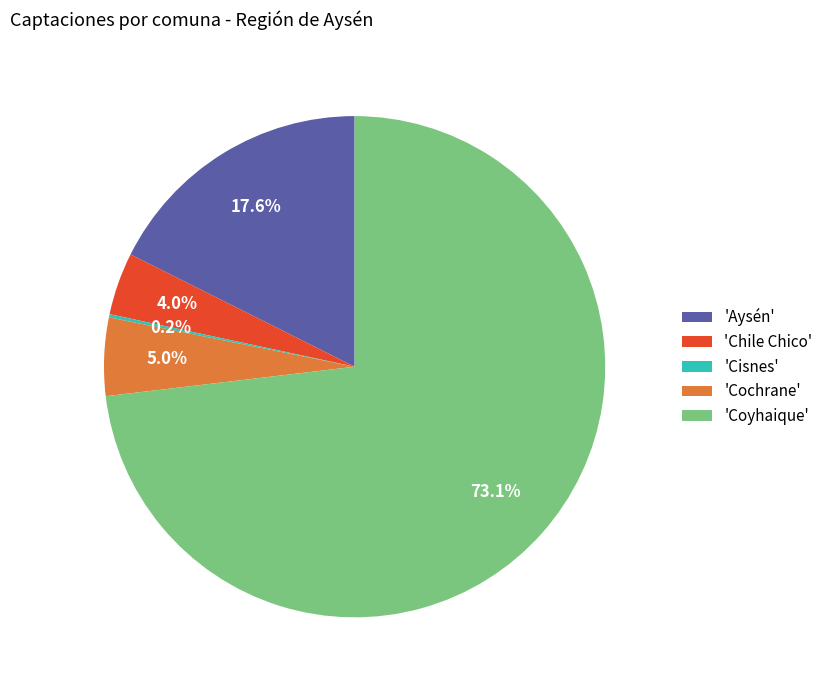

Is 'Coyhaique' the majority of the pie?

Yes